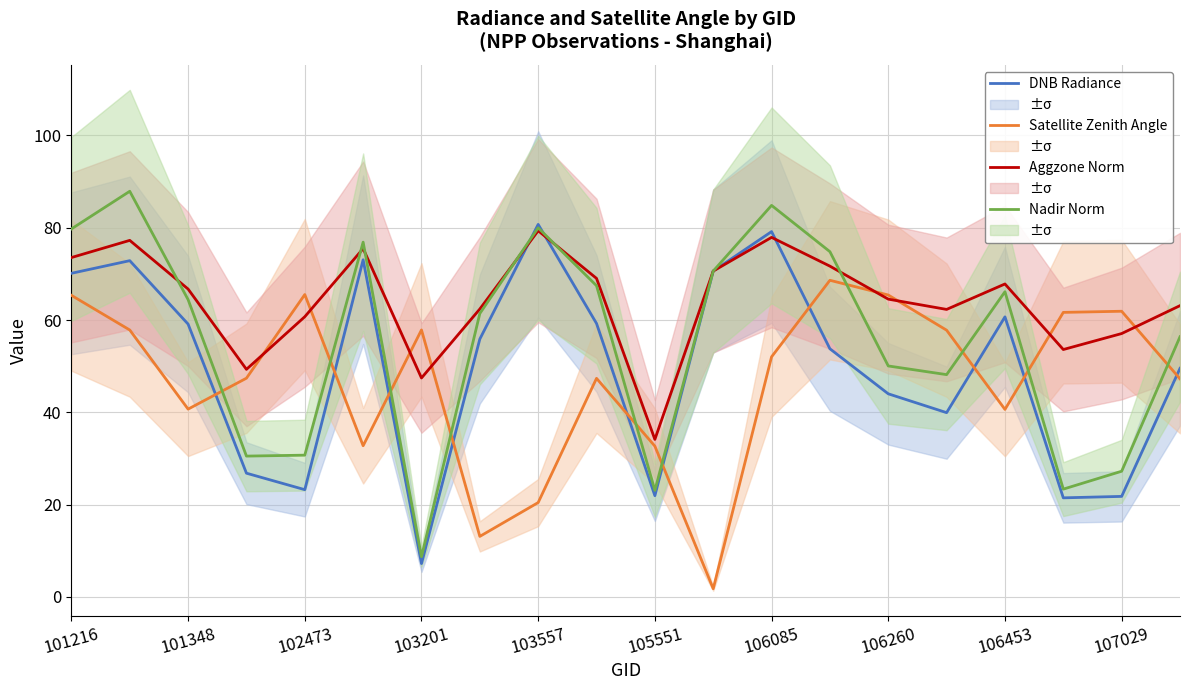

What is the highest value of the DNB Radiance series?

80.7